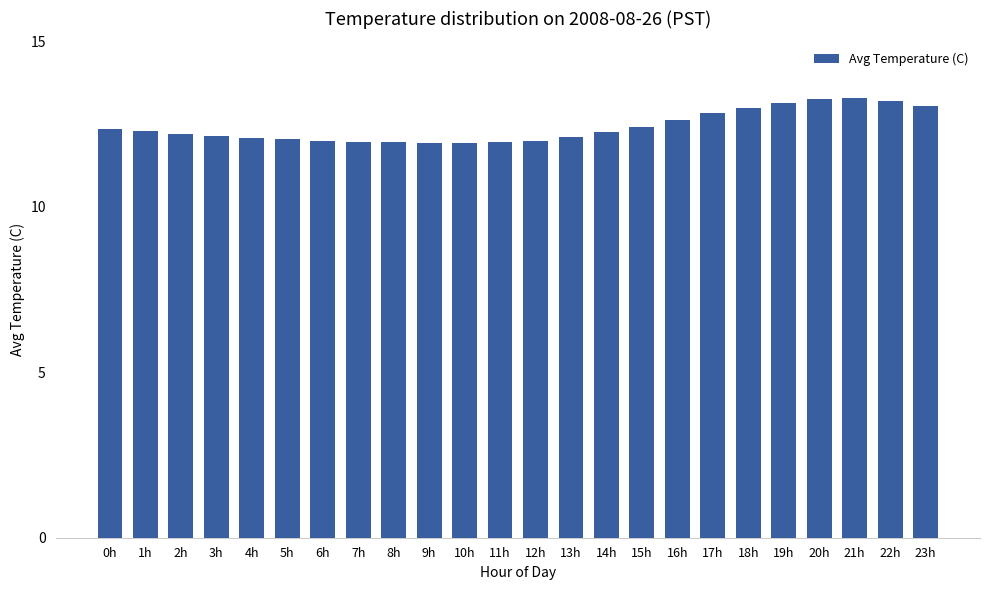

What position from the left is 3h?

4